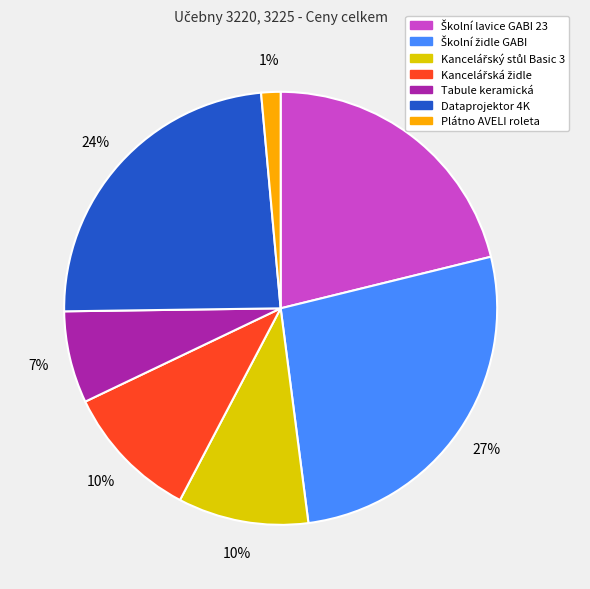

True or false: Tabule keramická accounts for 7% of the total.

True